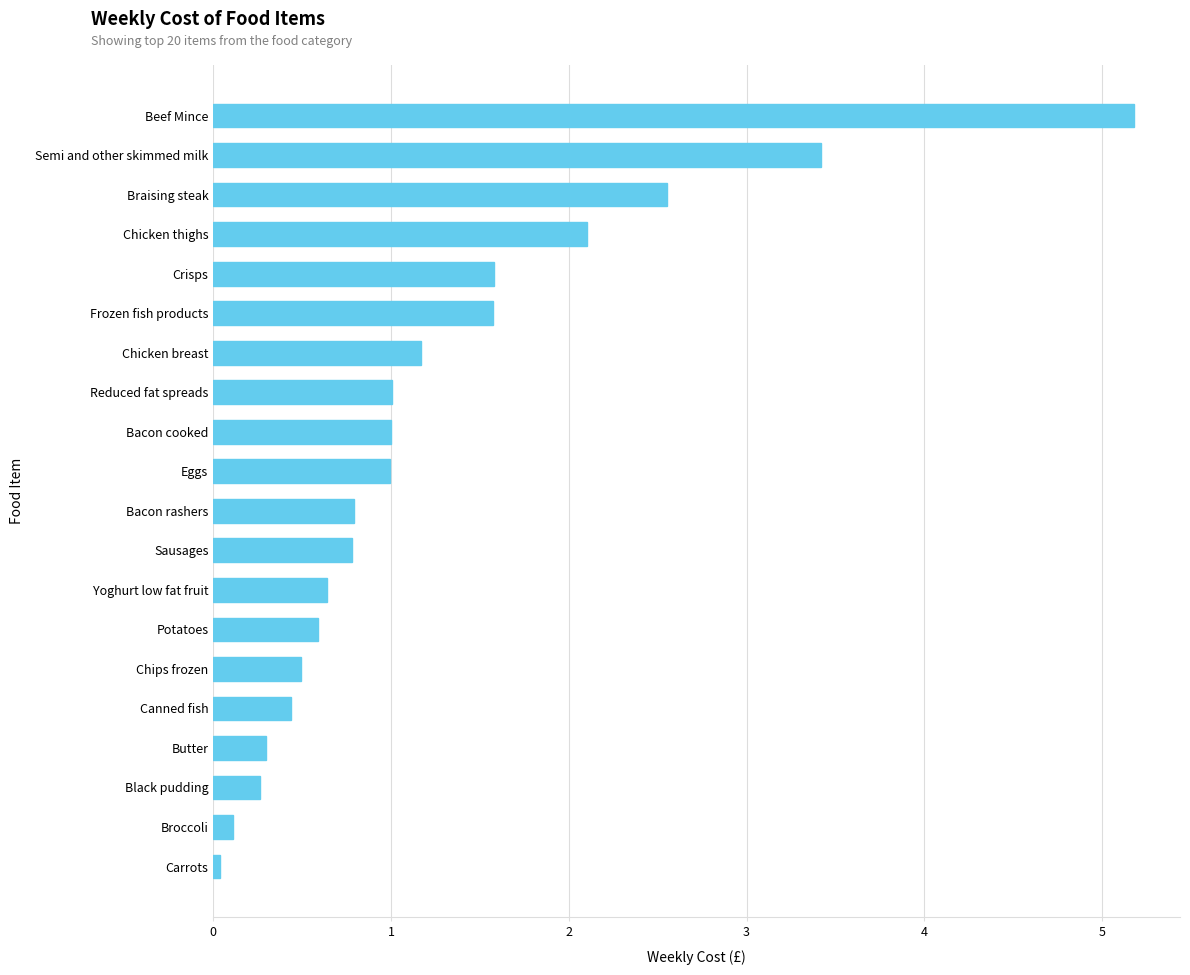

What is the average value?

1.3